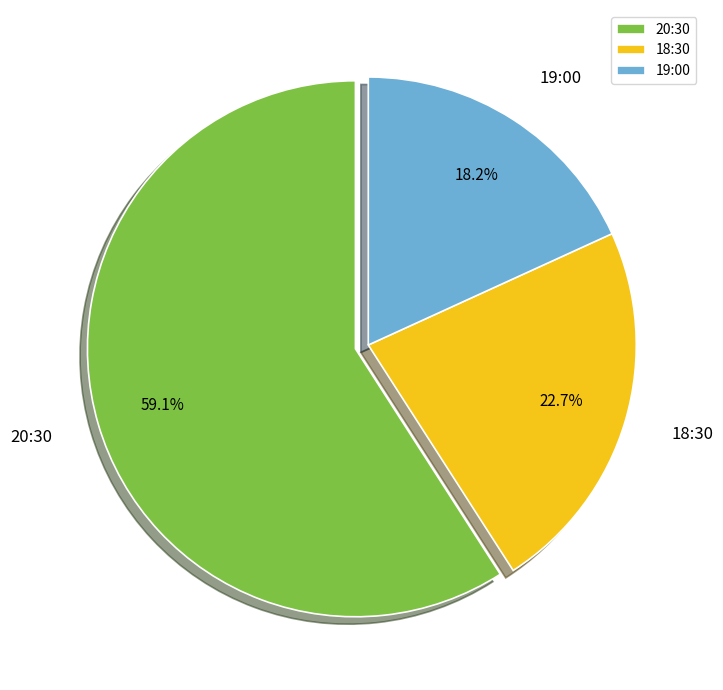

Combined, what portion of the pie is 18:30 and 19:00?

40.9%